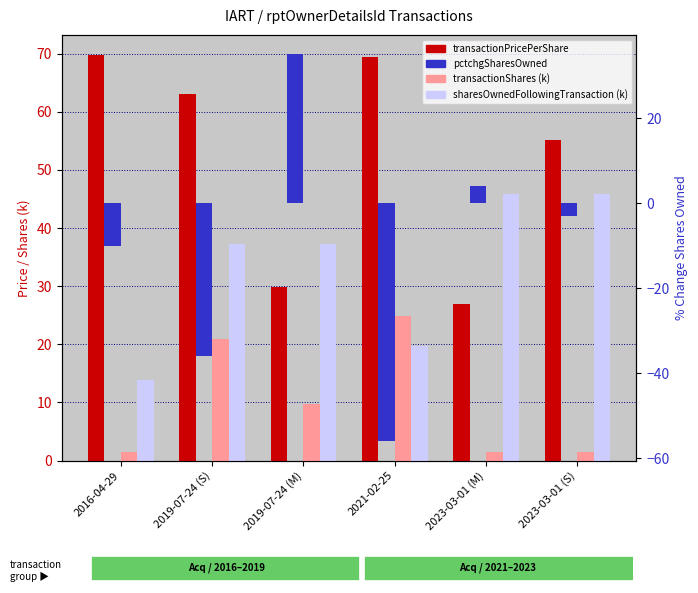

Reading left to right, list all the values displayed in this chart.

transactionPricePerShare: 2016-04-29=69.7	2019-07-24 (S)=63.1	2019-07-24 (M)=29.8	2021-02-25=69.5	2023-03-01 (M)=26.9	2023-03-01 (S)=55.2
transactionShares (k): 2016-04-29=1.5	2019-07-24 (S)=21.0	2019-07-24 (M)=9.8	2021-02-25=24.9	2023-03-01 (M)=1.6	2023-03-01 (S)=1.6
sharesOwned (k): 2016-04-29=13.8	2019-07-24 (S)=37.3	2019-07-24 (M)=37.3	2021-02-25=19.8	2023-03-01 (M)=45.9	2023-03-01 (S)=45.9
pctchgSharesOwned: 2016-04-29=-10.0	2019-07-24 (S)=-36.0	2019-07-24 (M)=35.0	2021-02-25=-56.0	2023-03-01 (M)=4.0	2023-03-01 (S)=-3.0